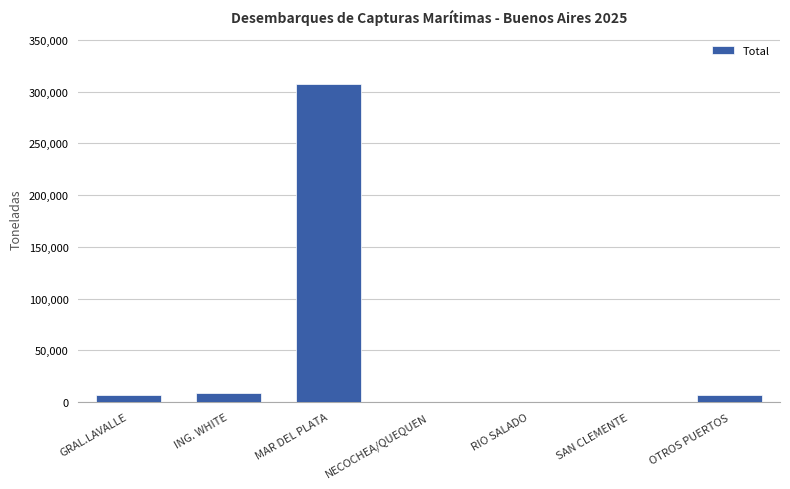

How many series are shown in this chart?

1